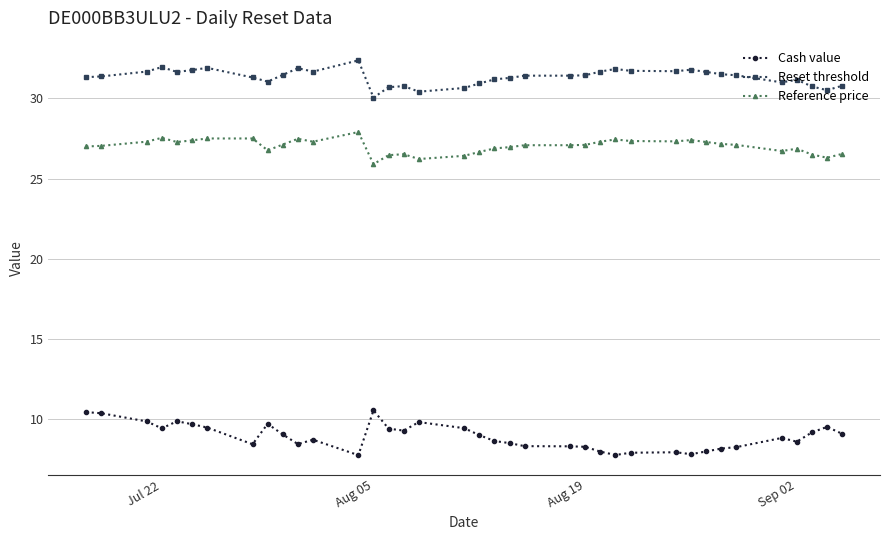

What is the maximum value for Cash value?

10.6